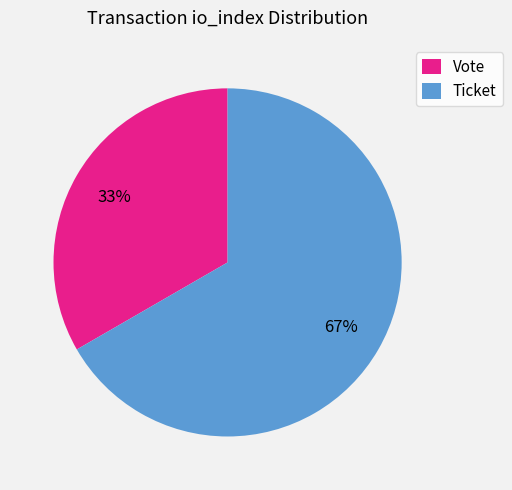

Approximately how many times larger is the value at Vote compared to Ticket?

0.5